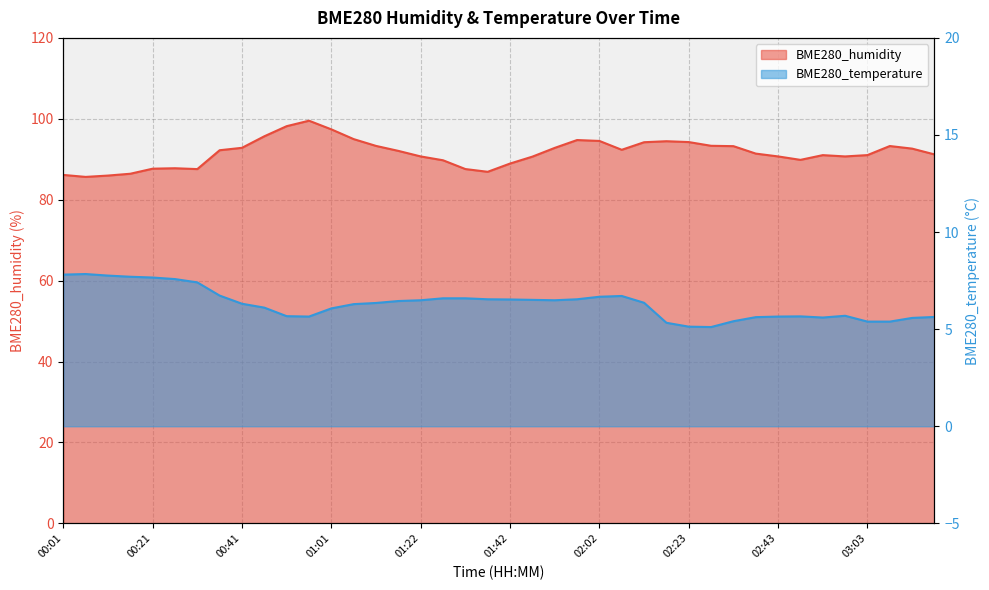

What is the total value across all series at 01:52?

99.3